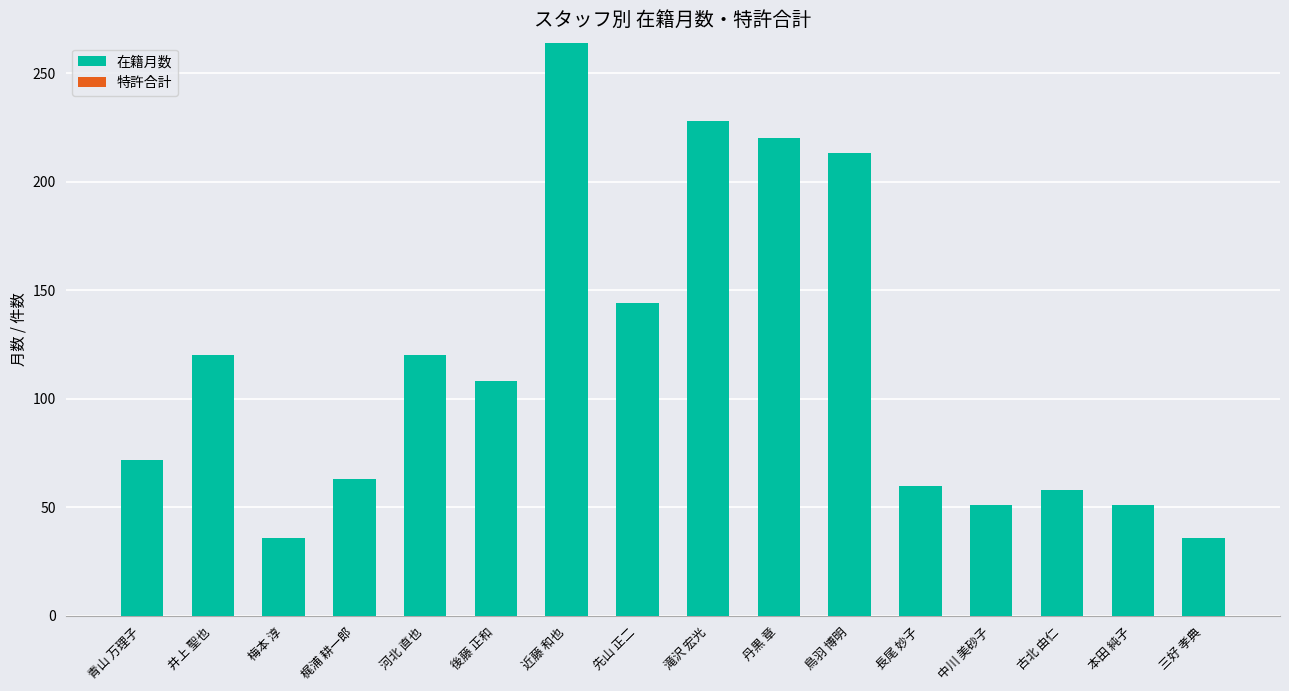

At which label is the value closest to 150?

先山 正二